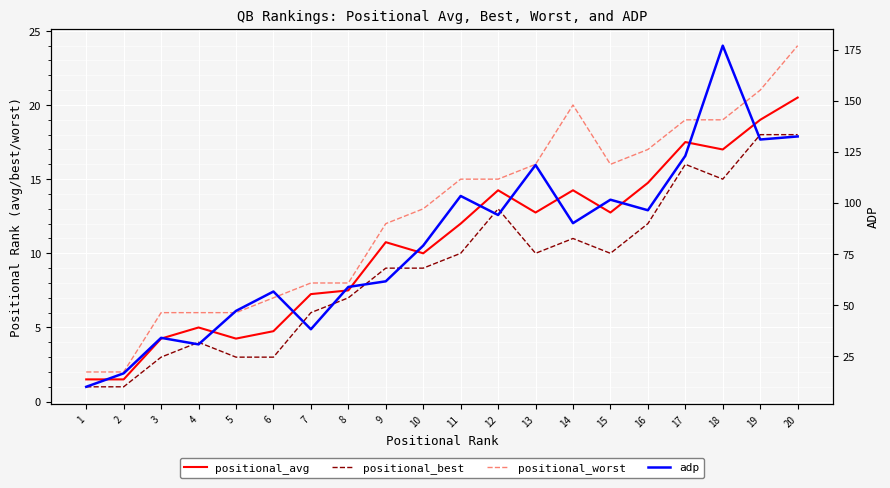

What is the total value across all series at 6?

71.2